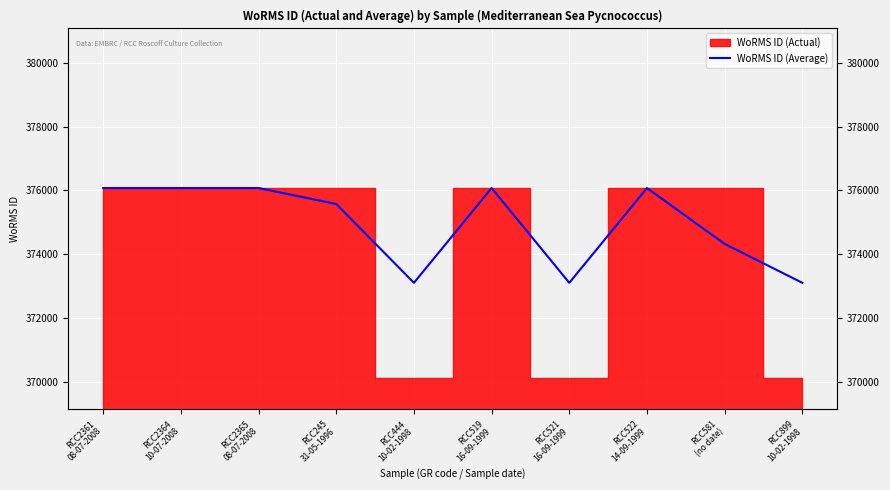

Rank the categories by value from highest to lowest.

RCC2361
08-07-2008, RCC2364
10-07-2008, RCC2365
08-07-2008, RCC519
16-09-1999, RCC522
14-09-1999, RCC245
31-05-1996, RCC581
(no date), RCC444
10-02-1998, RCC521
16-09-1999, RCC899
10-02-1998